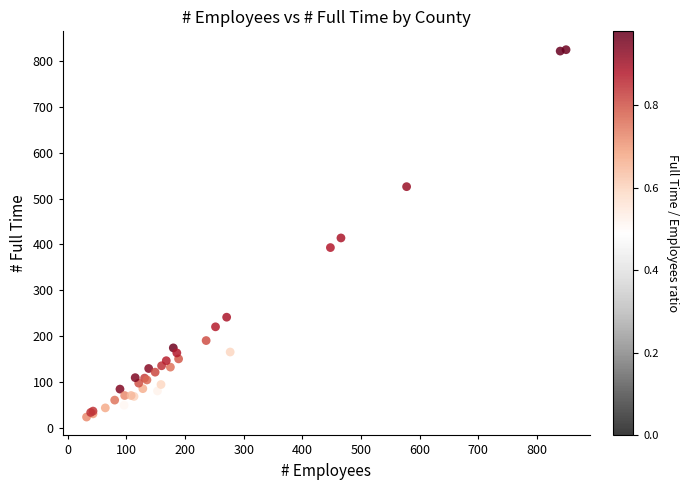

What Y value in the scatter plot is closest to 424?

414